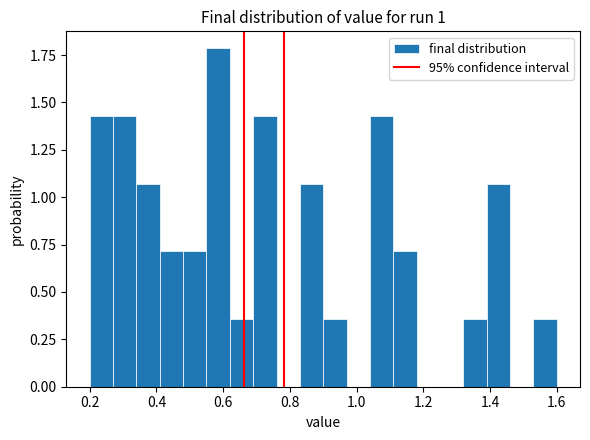

Read against the x-axis, roughly where is the centre of the tallest bar?

0.58